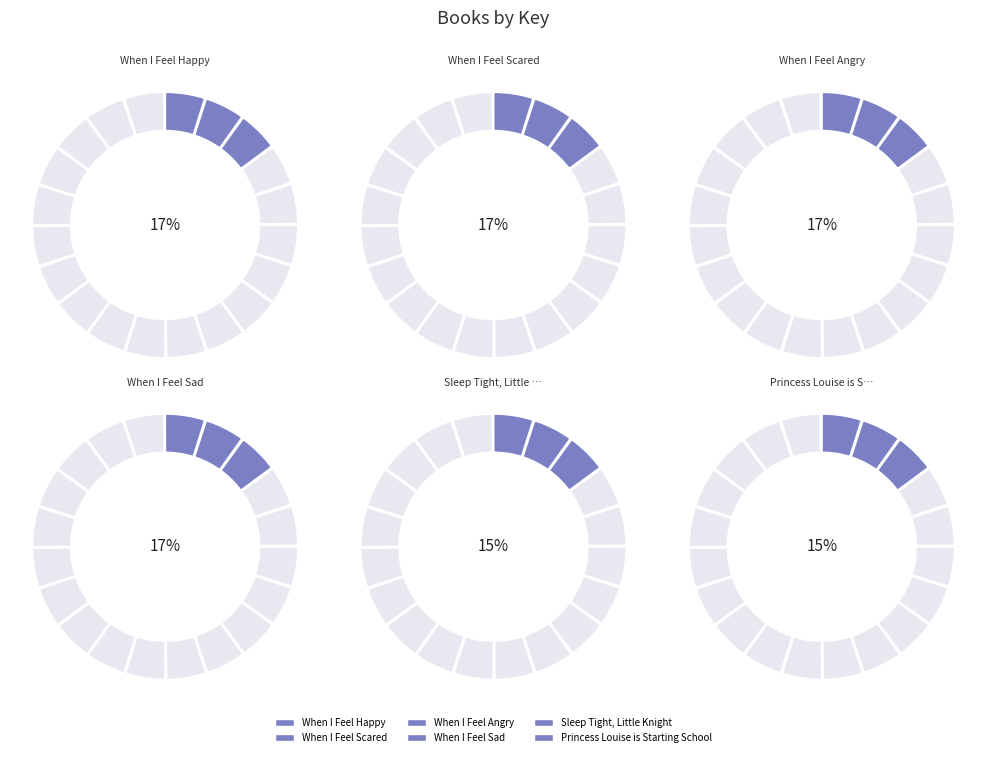

The When I Feel Angry slice represents 32% of the pie. True or false?

False